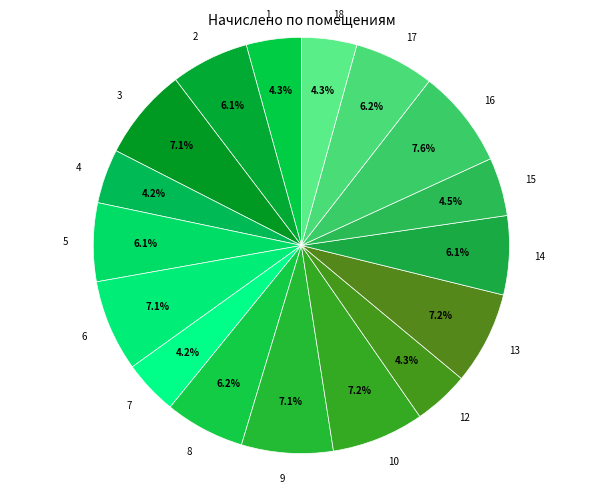

Combined, do 4 and 15 account for over 50%?

No